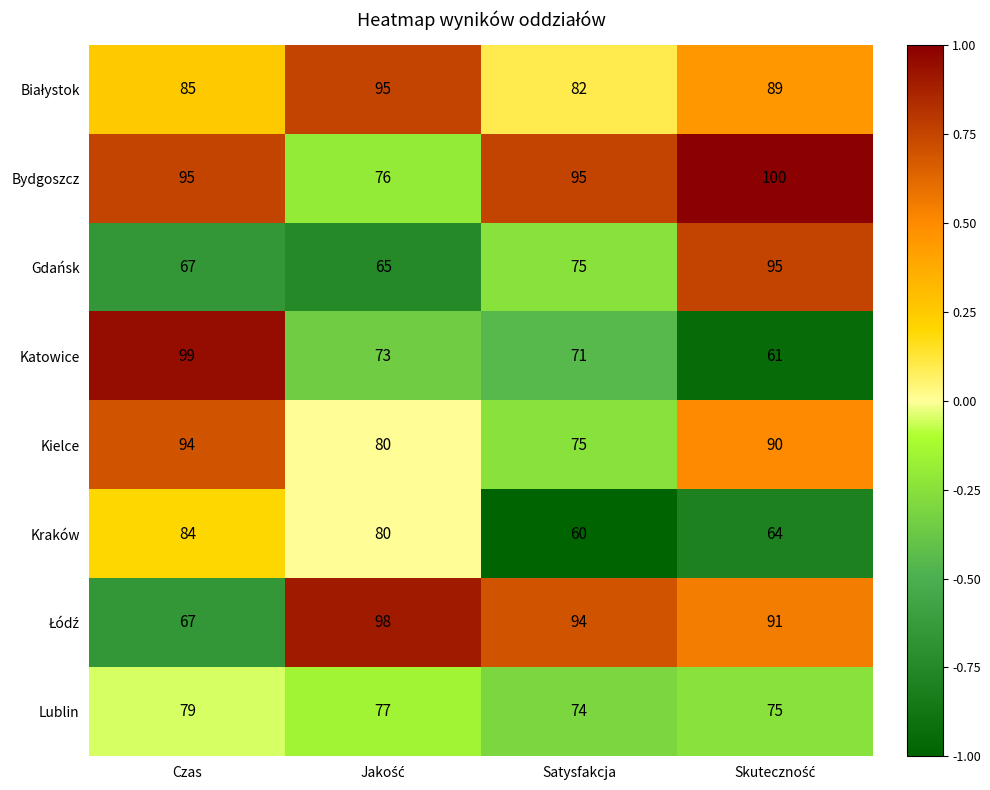

What is the smallest value displayed?

60